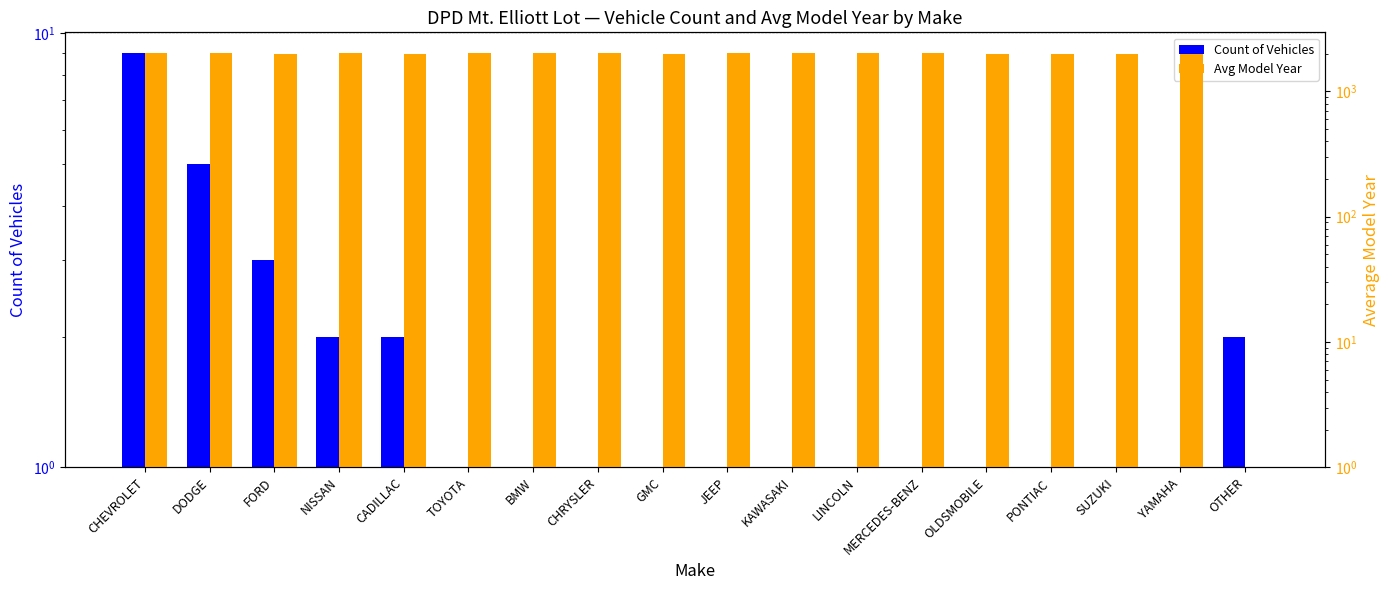

Reading left to right, extract all data points from this chart.

Count of Vehicles: 9	5	3	2	2	1	1	1	1	1	1	1	1	1	1	1	1	2
Avg Model Year: 2010	2011	2003	2015	2004	2022	2016	2011	2006	2023	2012	2009	2007	1989	2004	2006	1987	1